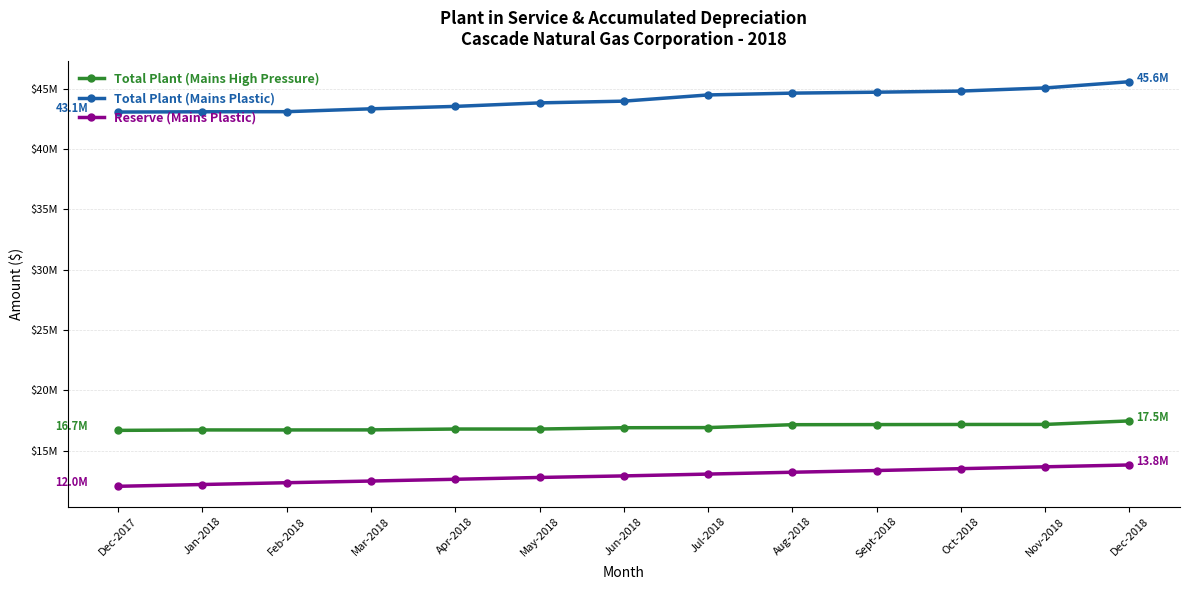

Is it true that Total Plant (Mains Plastic) equals 61262556.0 at Dec-2018?

False